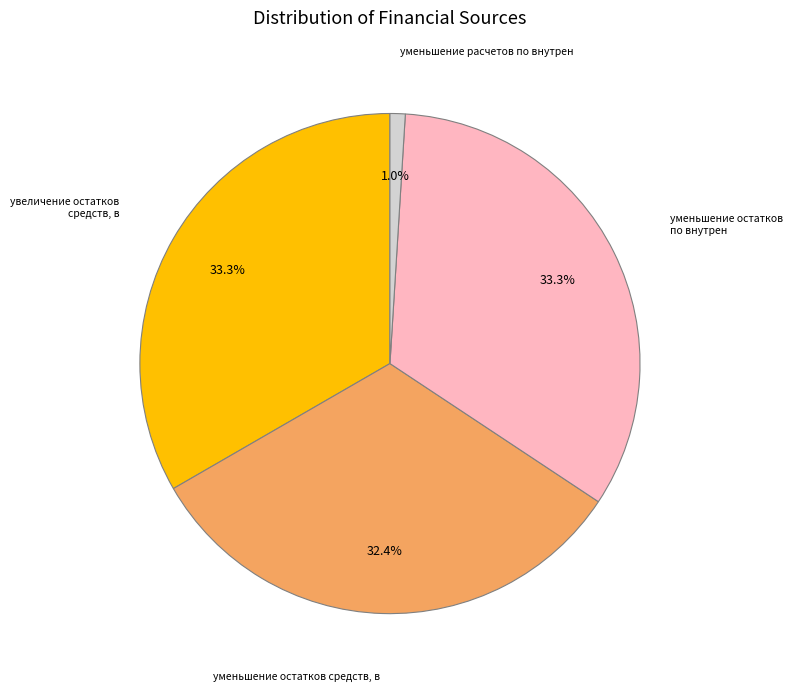

Does any single category account for the majority?

No